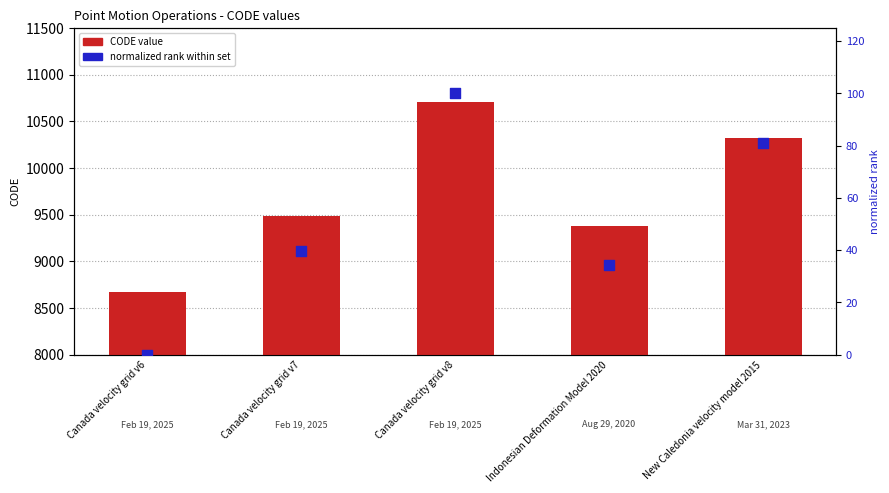

At which category is the sum across all series the highest?

Canada velocity grid v8